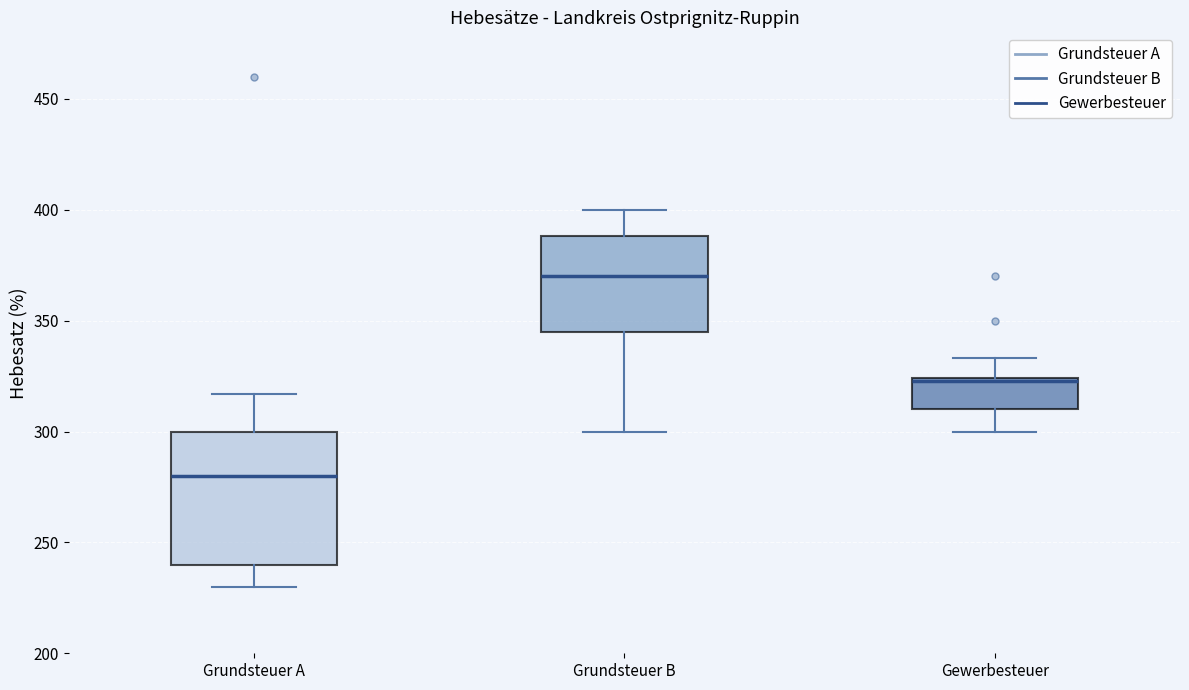

Which box is the tallest, from its lower edge to its upper edge?

Grundsteuer A